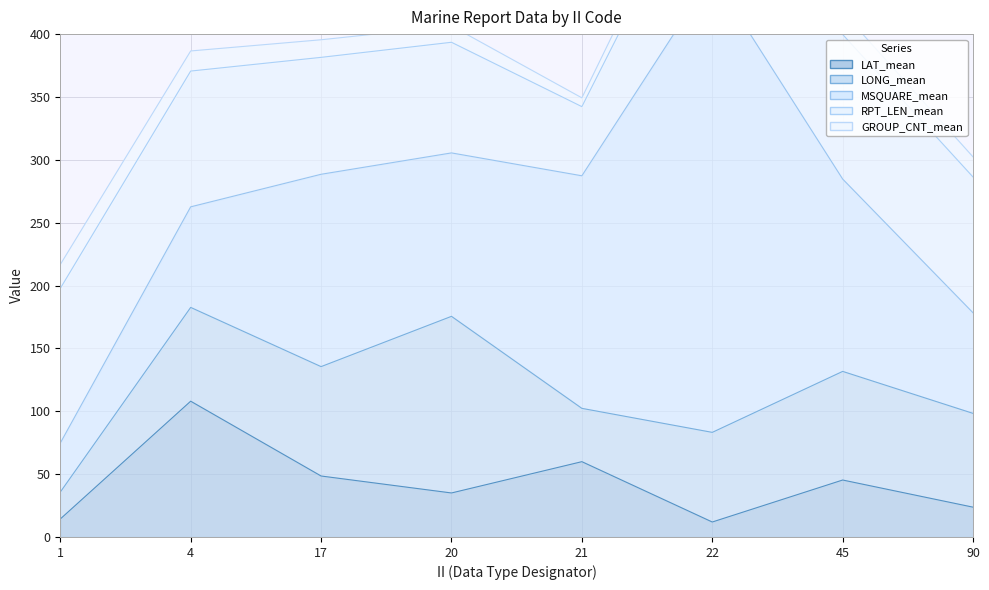

At which category is the sum across all series the highest?

22